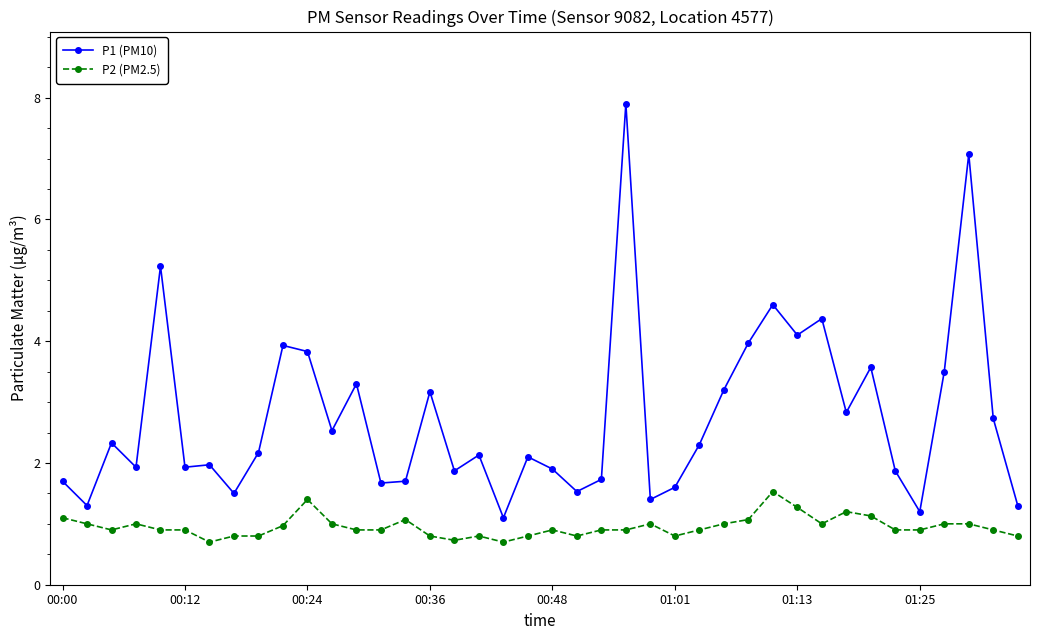

What is the highest value of the P2 (PM2.5) series?

1.5